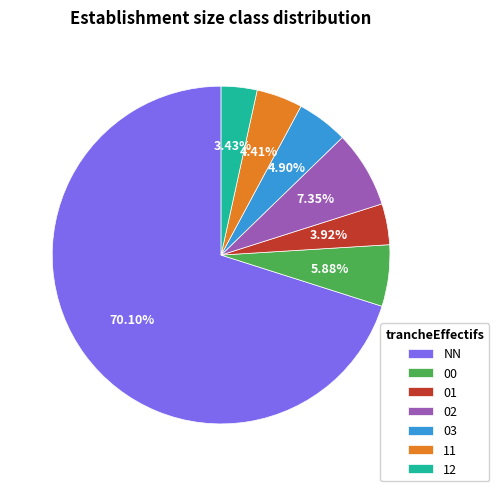

What is the majority slice?

NN